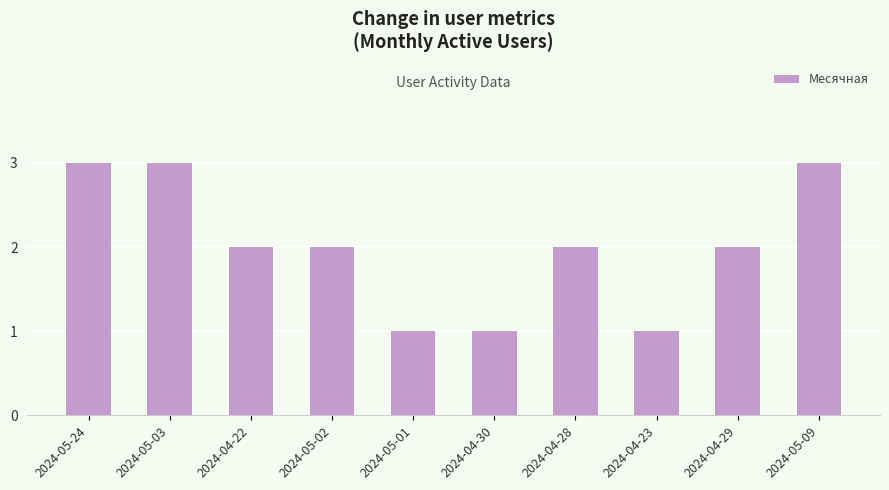

What is the ratio of the value at 2024-04-30 to the value at 2024-04-29?

0.5